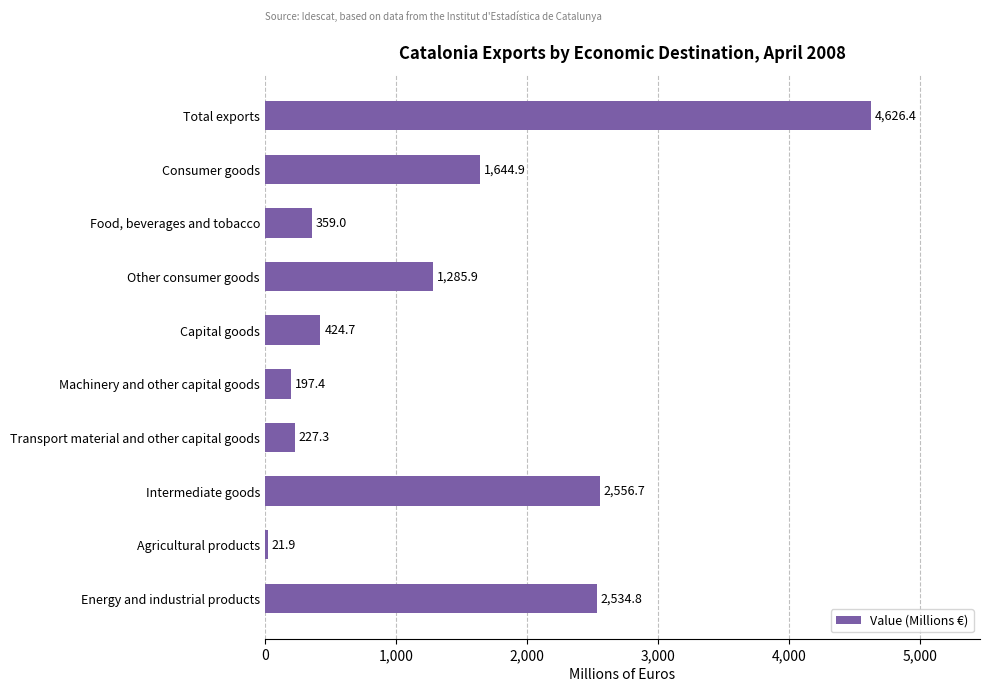

At which category does the chart reach its minimum across all series?

Agricultural products